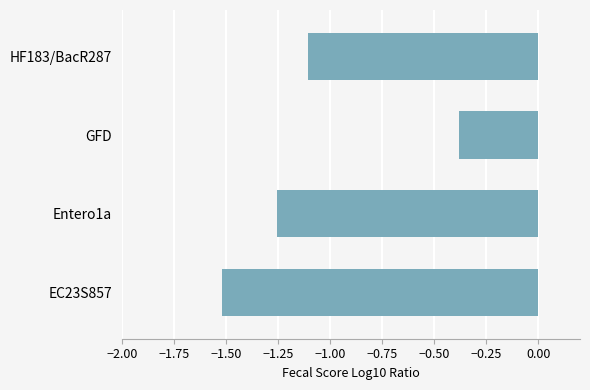

Where is the data nearest to the value 0?

GFD